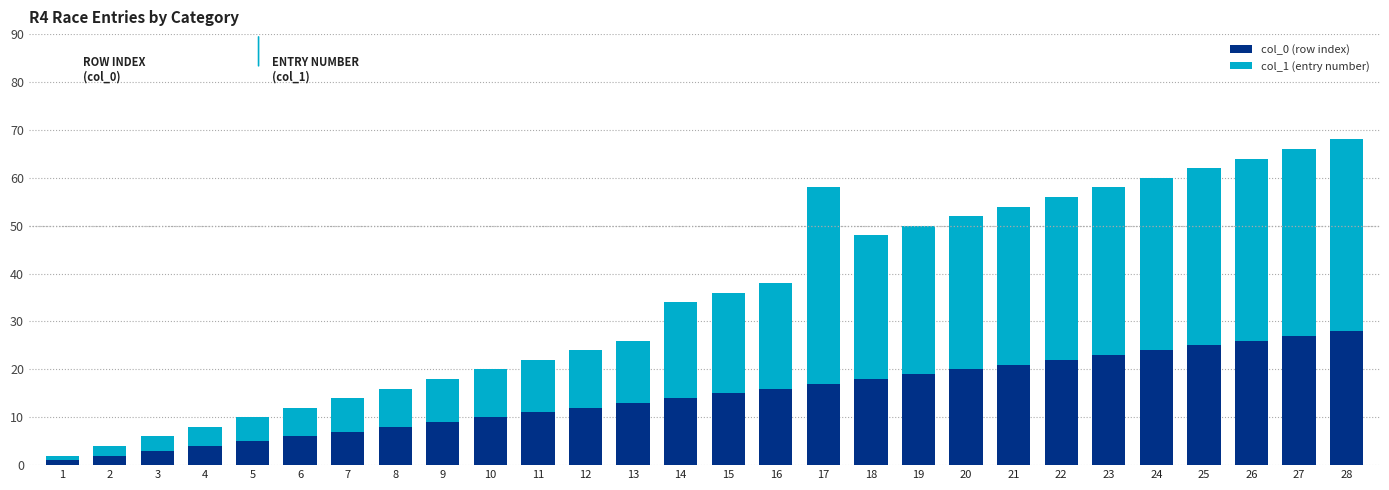

The value of col_0 (row index) at 16 is 3. True or false?

False